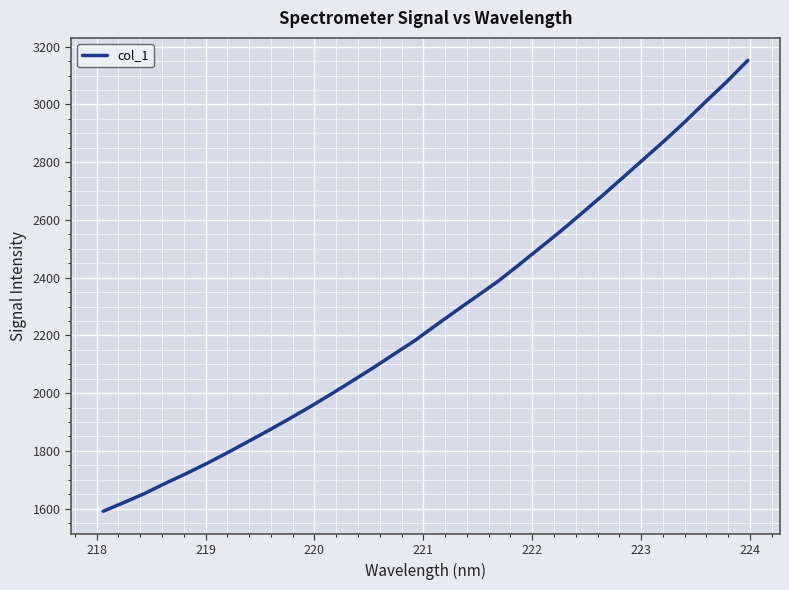

True or false: the data has more than 0 interior local peaks.

False